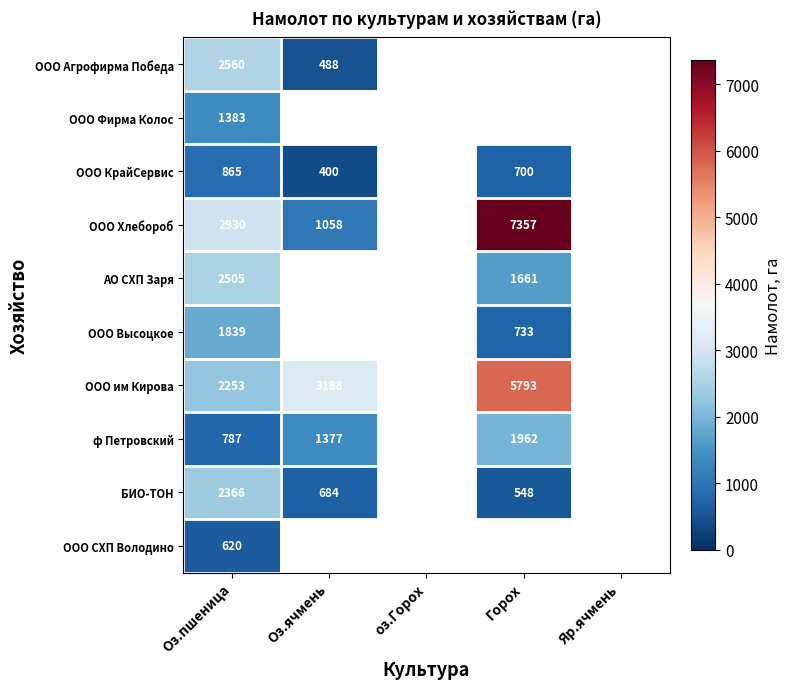

The ООО Хлебороб series shows 1058 at Оз.ячмень. True or false?

True